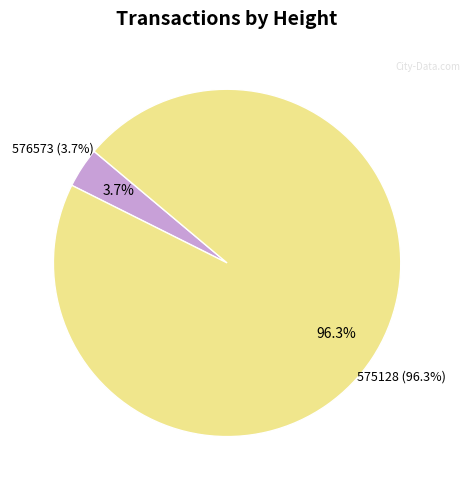

How many slices are in this pie chart?

2